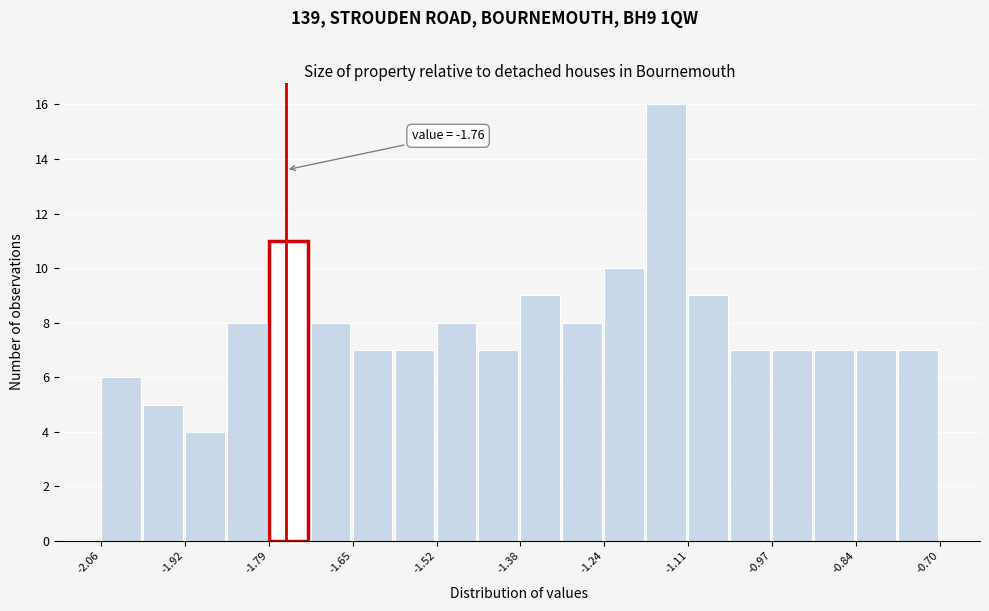

Around what value on the x-axis is the tallest bar? Give the approximate position of its centre, as read against the axis.

-1.14